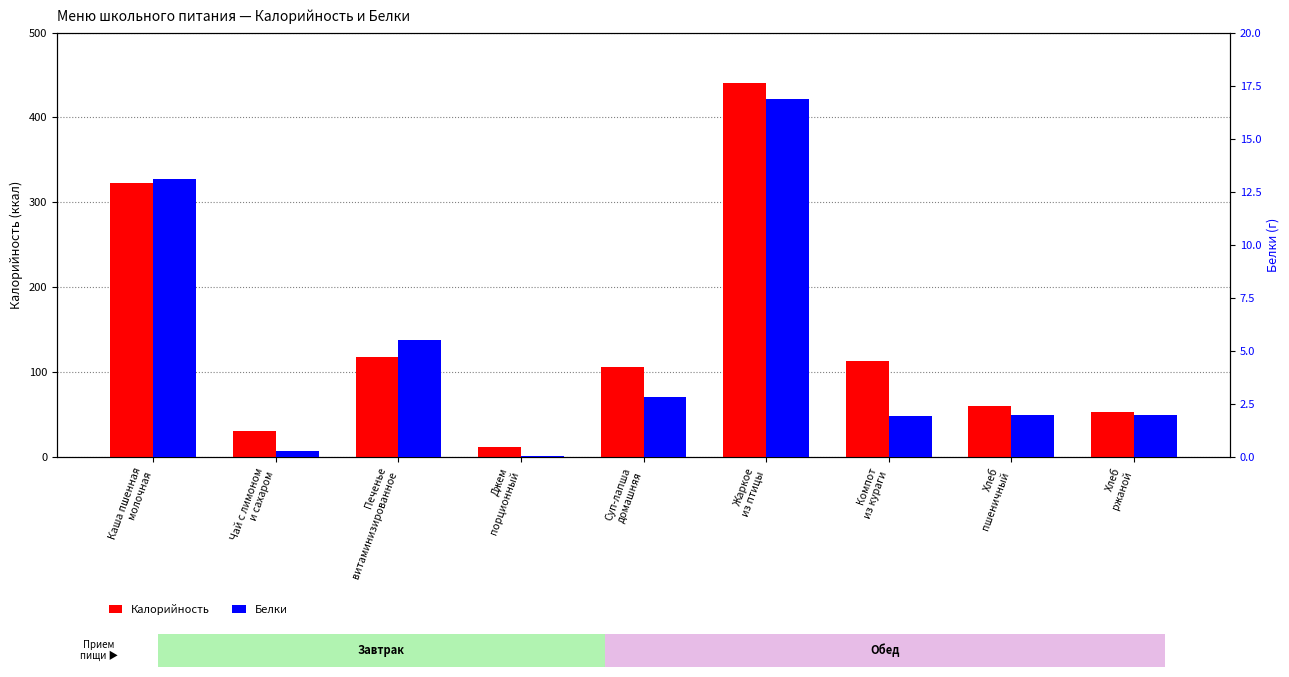

Which label corresponds to the smallest value in the chart?

Джем
порционный